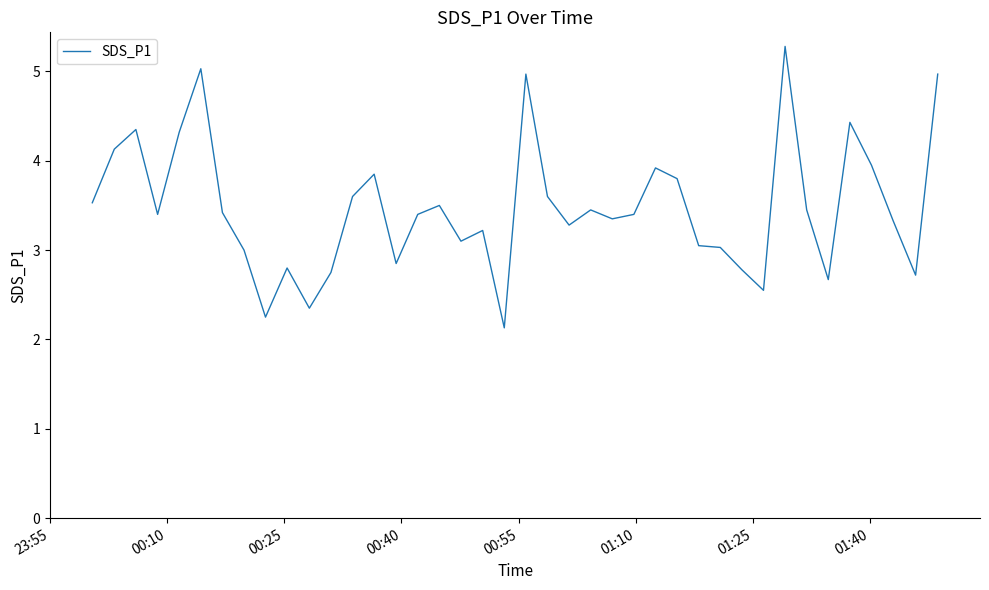

What is the smallest value displayed?

2.1